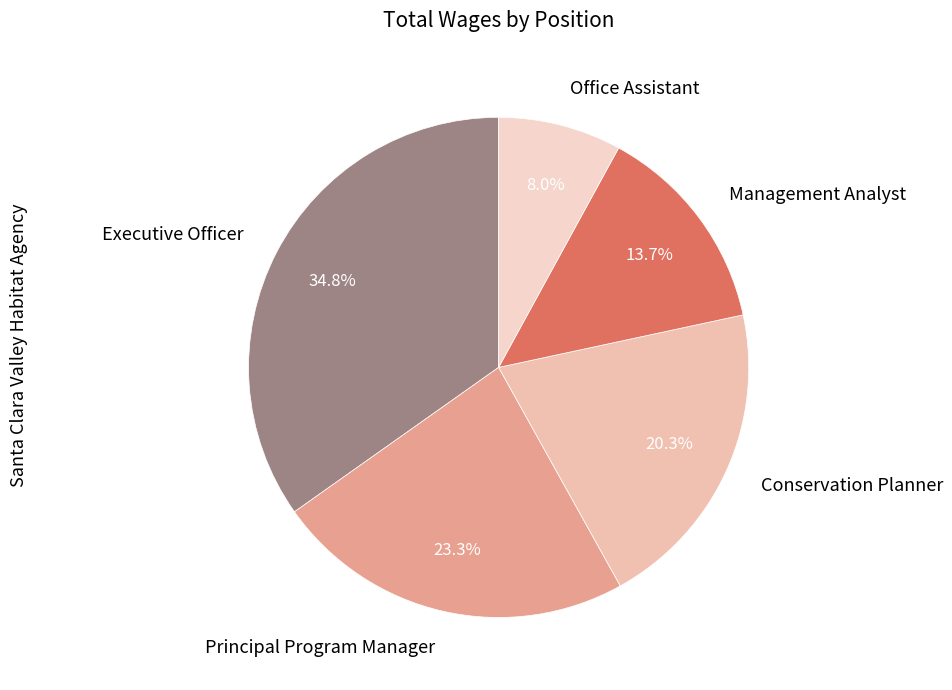

Is it true that Office Assistant is 8% of the pie?

True